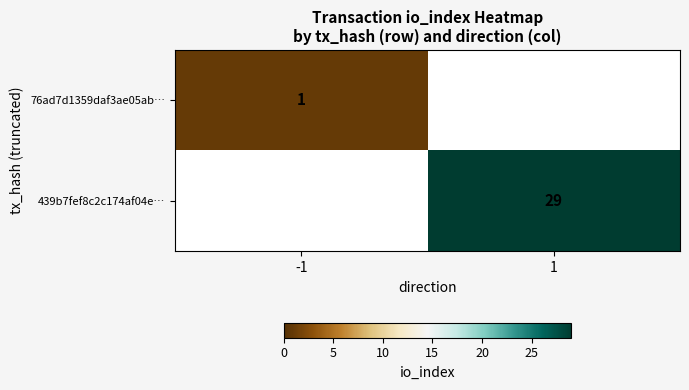

True or false: 76ad7d1359daf3ae05ab… has a value of 1 at -1.

True